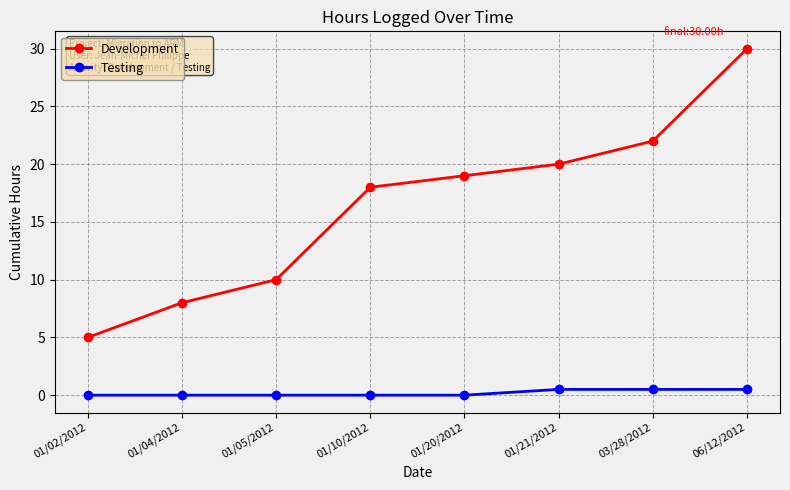

The Development series shows 10.4 at 01/21/2012. True or false?

False